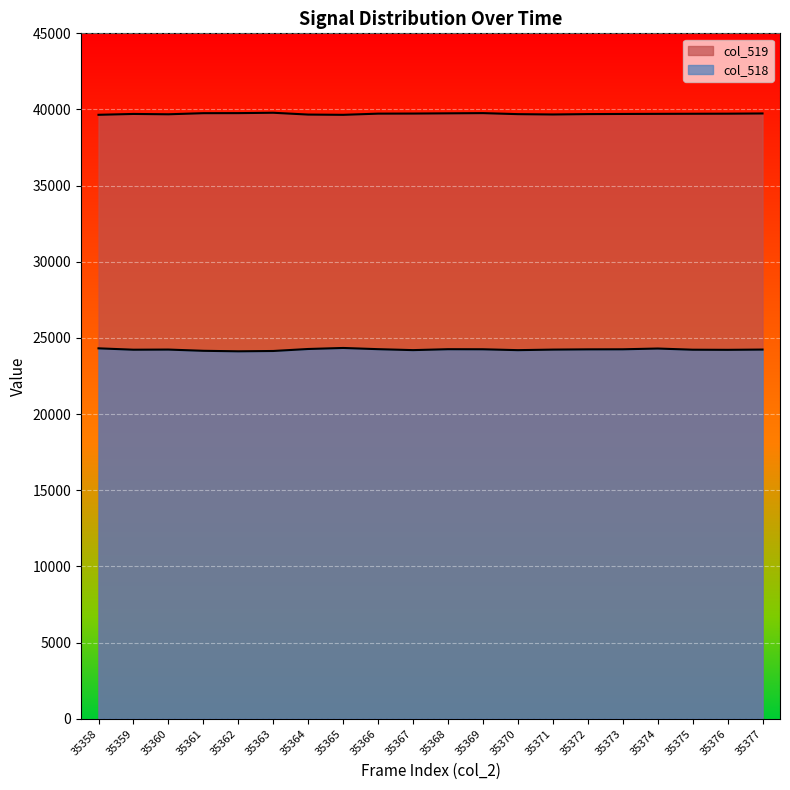

List the series in order of their overall mean, highest first.

col_519, col_518